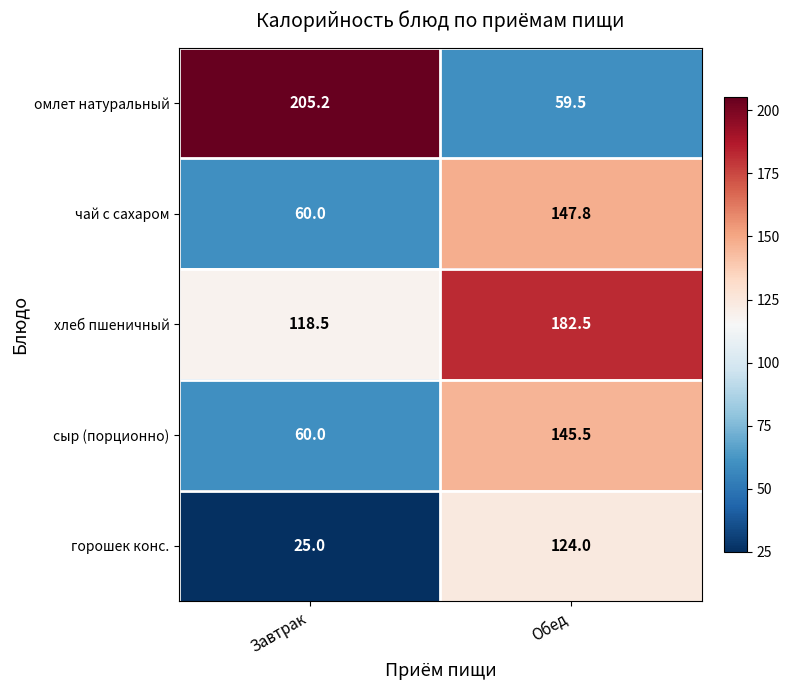

What is the minimum value shown in the chart?

25.0